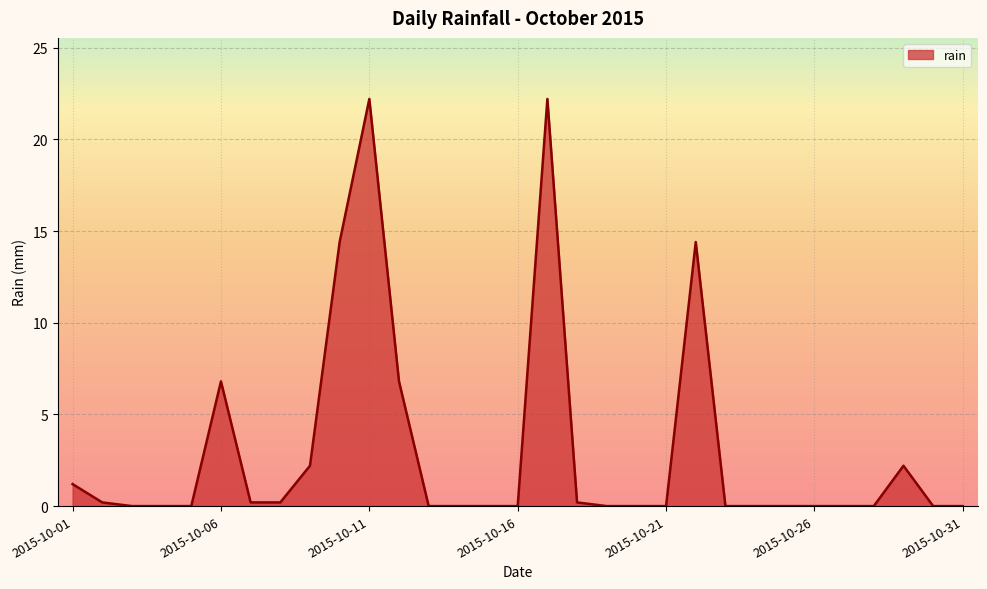

What is the difference between the maximum and minimum values?

22.2